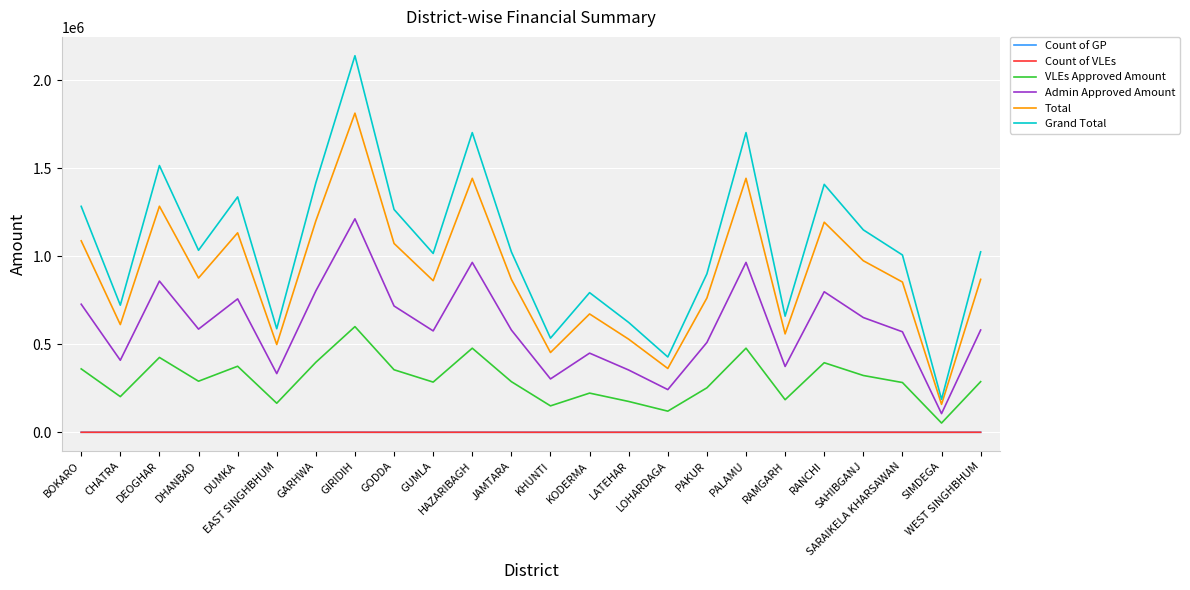

How many lines are shown in the chart?

6